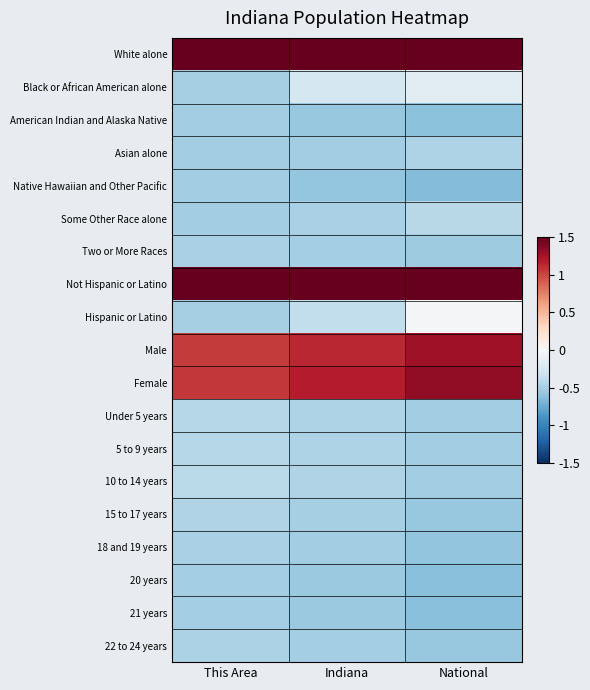

How many data points does each series have?

3